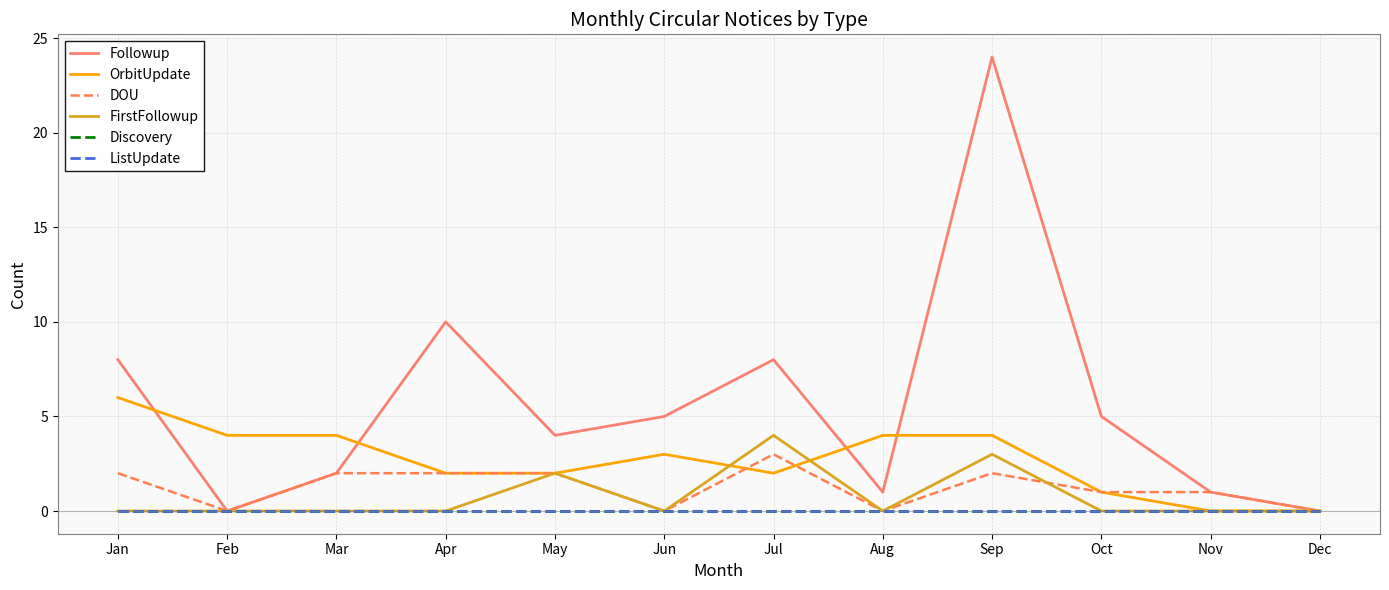

Reading right to left, transcribe all the data shown in this chart.

Followup: 0	1	5	24	1	8	5	4	10	2	0	8
OrbitUpdate: 0	0	1	4	4	2	3	2	2	4	4	6
DOU: 0	1	1	2	0	3	0	2	2	2	0	2
FirstFollowup: 0	0	0	3	0	4	0	2	0	0	0	0
Discovery: 0	0	0	0	0	0	0	0	0	0	0	0
ListUpdate: 0	0	0	0	0	0	0	0	0	0	0	0